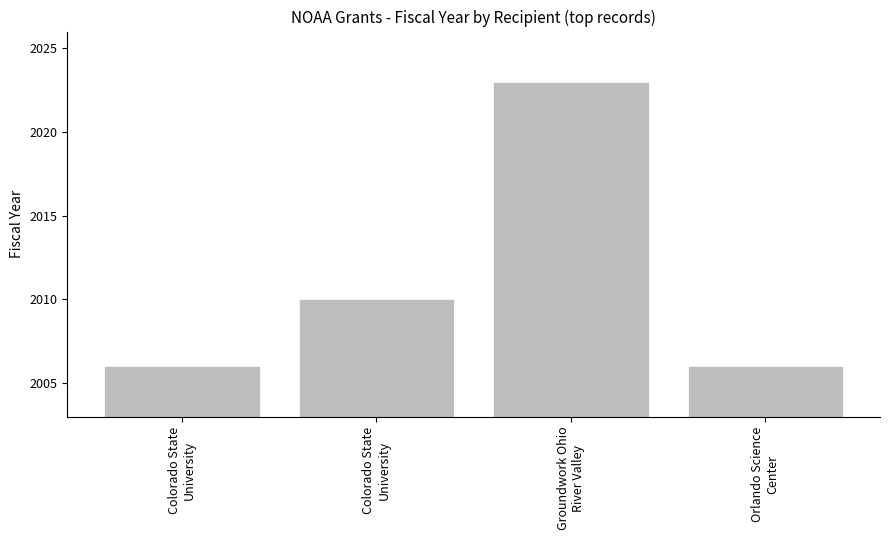

Is it true that the value at Colorado State
University is 2006?

True